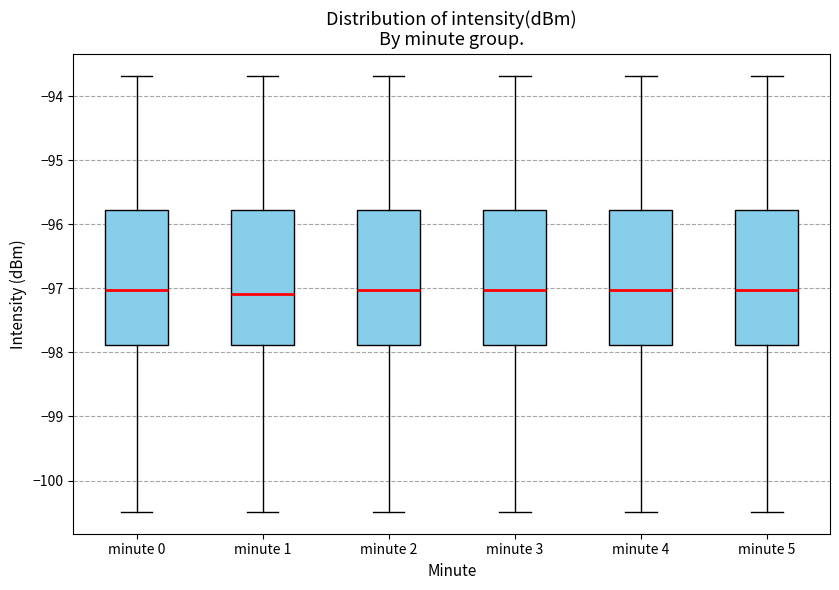

Where does the upper whisker of the box for minute 1 end on the y-axis? The values are not printed on the chart, so give them approximately, as read against the axis.

-93.7